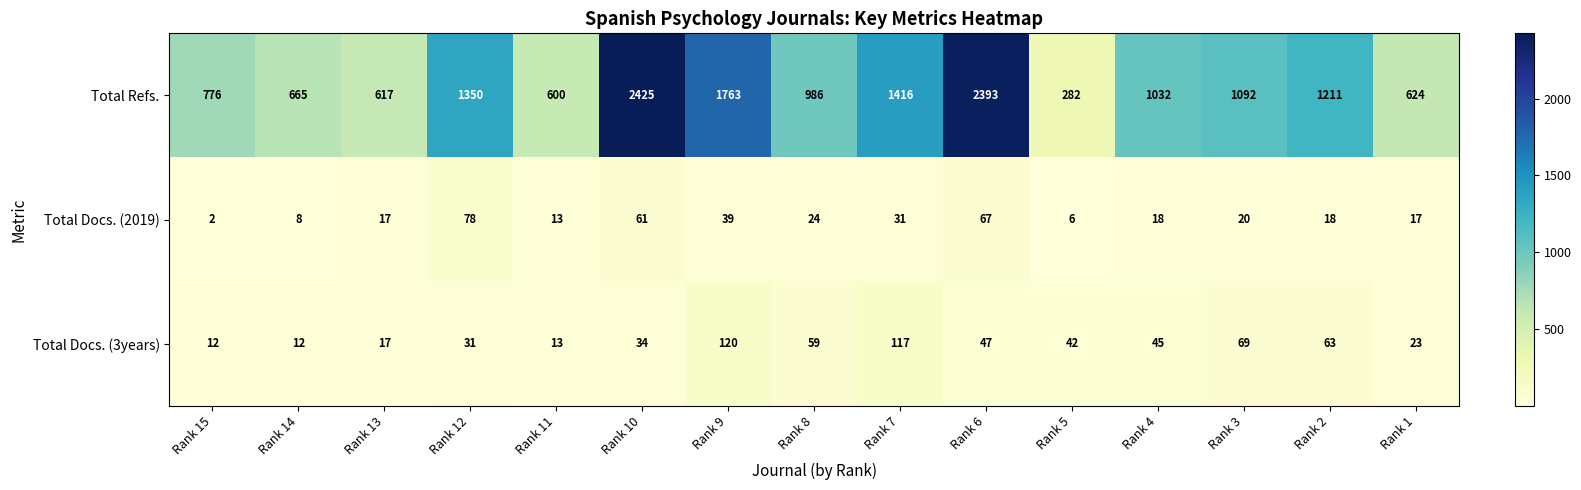

At which category does the chart reach its peak across all series?

Rank 10